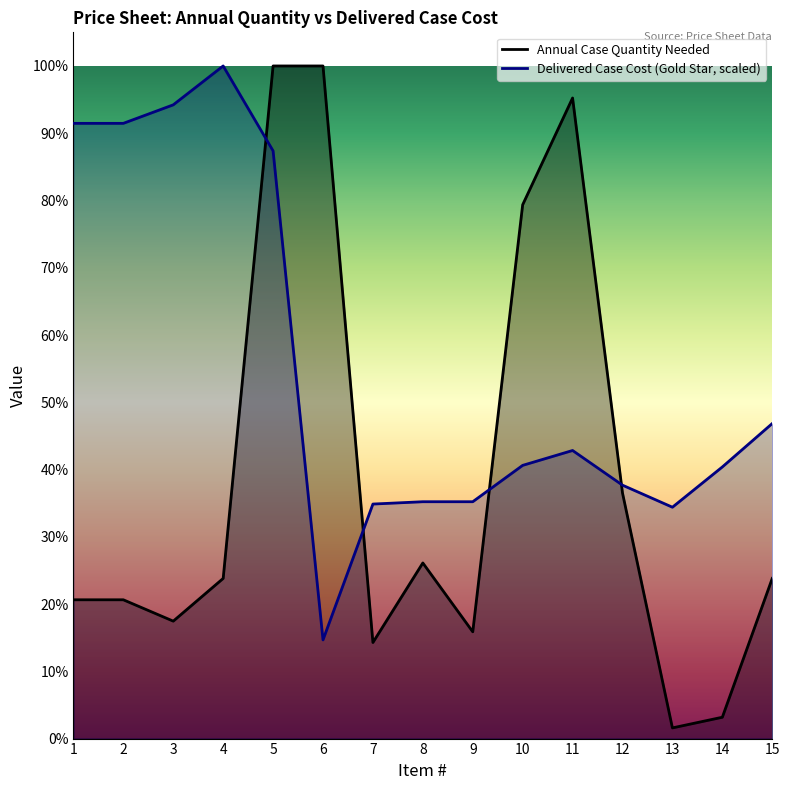

The Annual Case Quantity Needed series shows 2546.6 at 4. True or false?

False